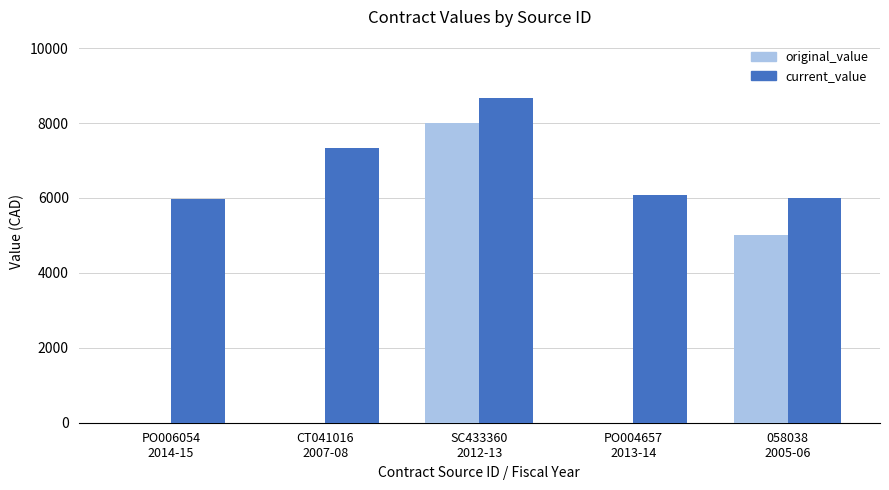

What is the sum of all original_value values?

13000.0